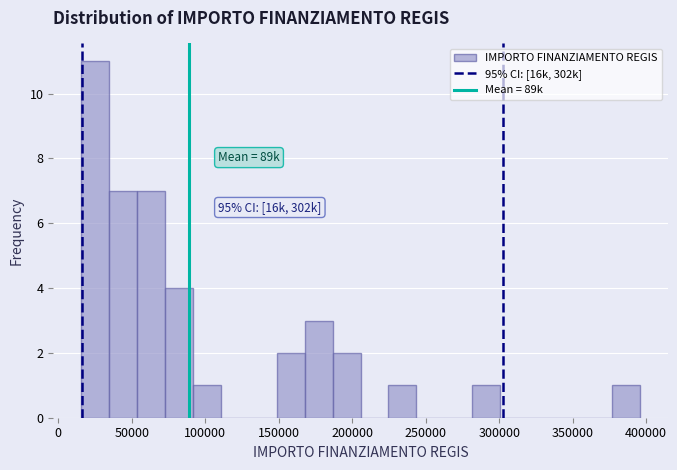

Read against the x-axis, roughly where is the centre of the tallest bar?

25000